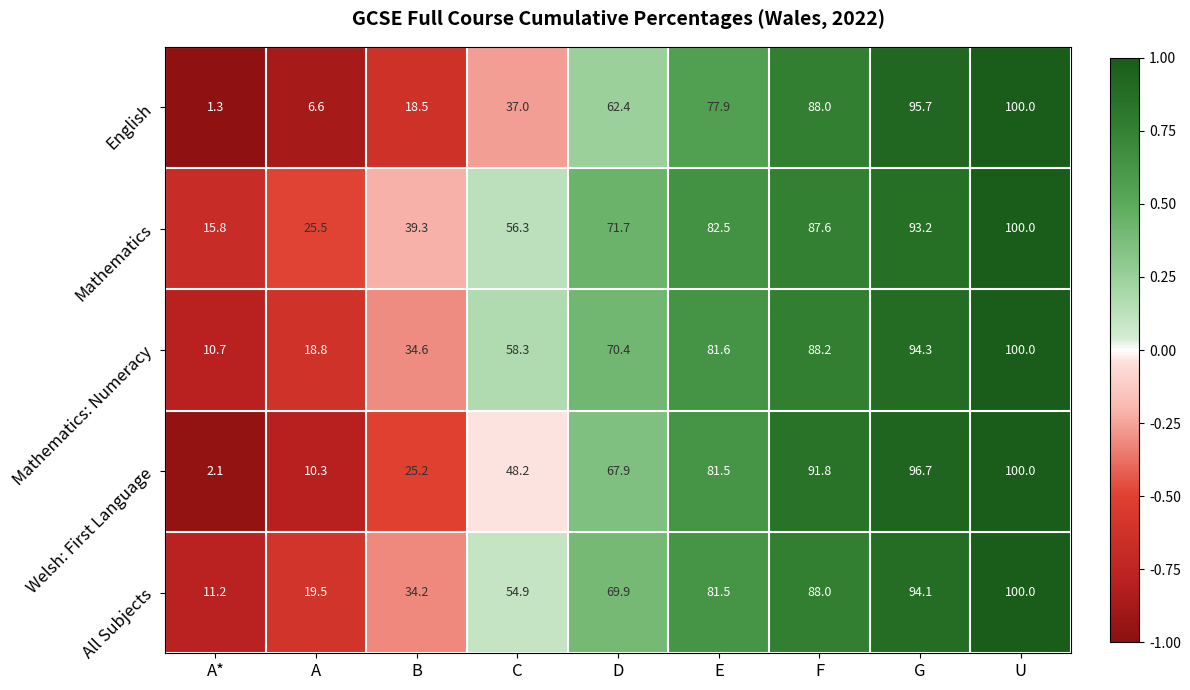

Which series has the largest range (max minus min)?

English